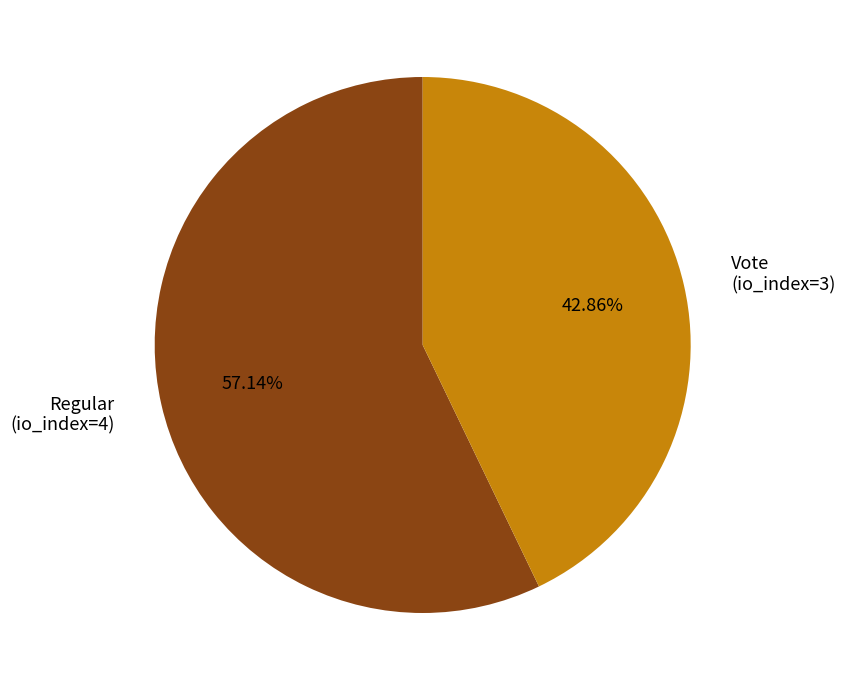

Is Vote (io_index=3) the majority of the pie?

No